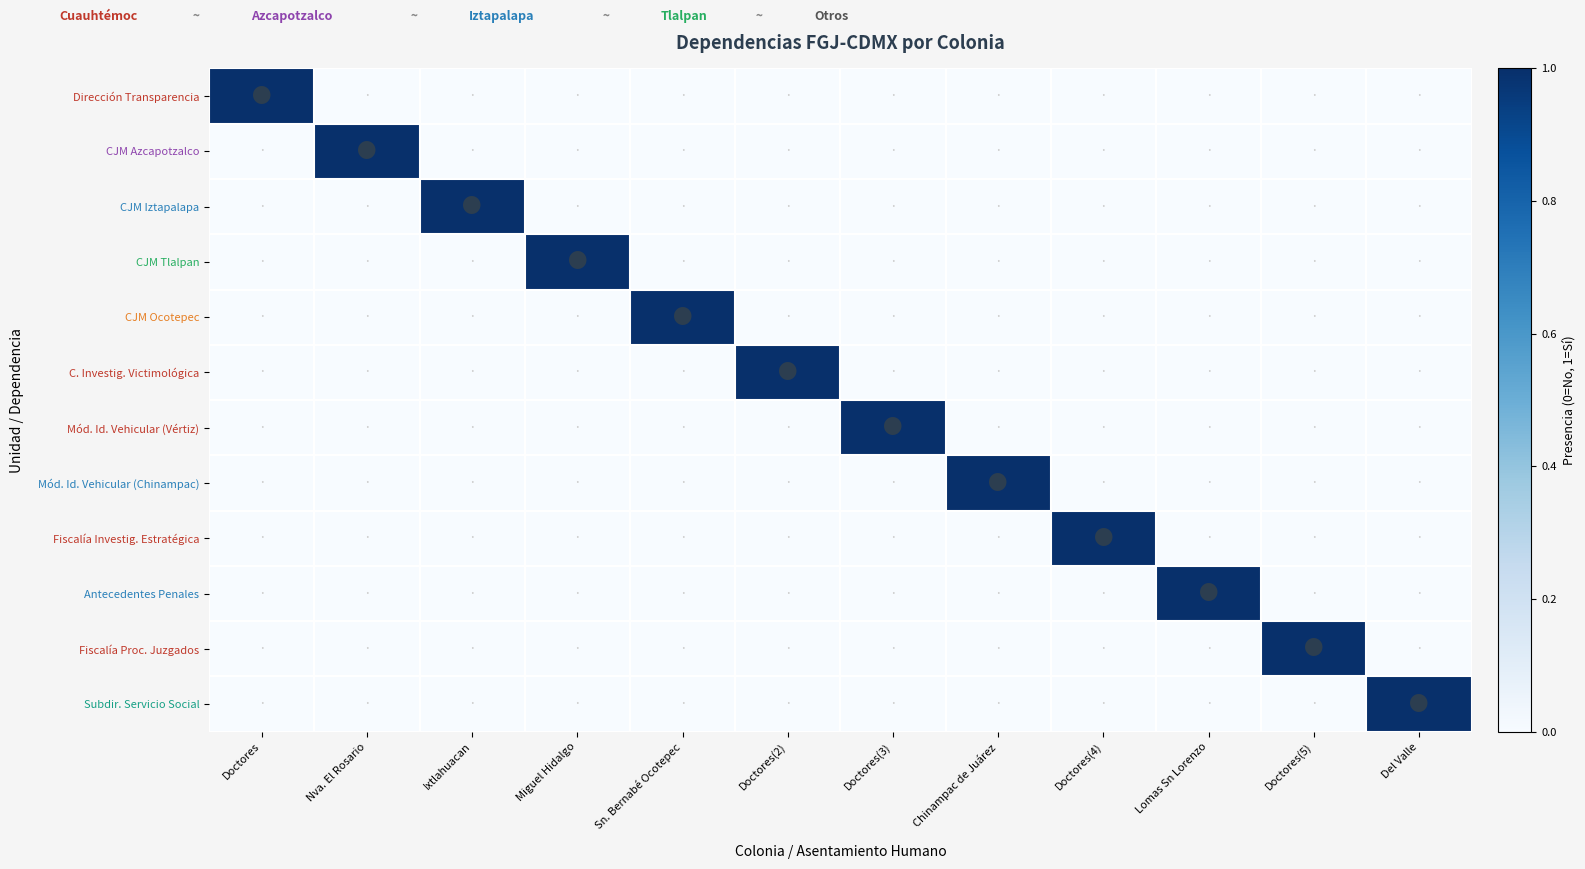

Which series has the largest total across all categories?

Dirección Transparencia